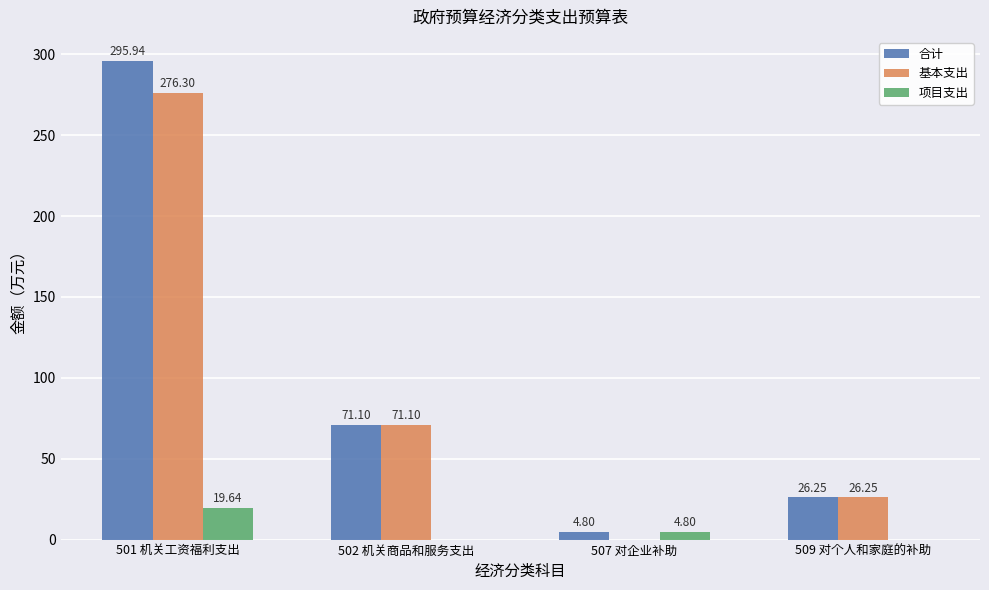

What is the maximum value for 合计?

295.9